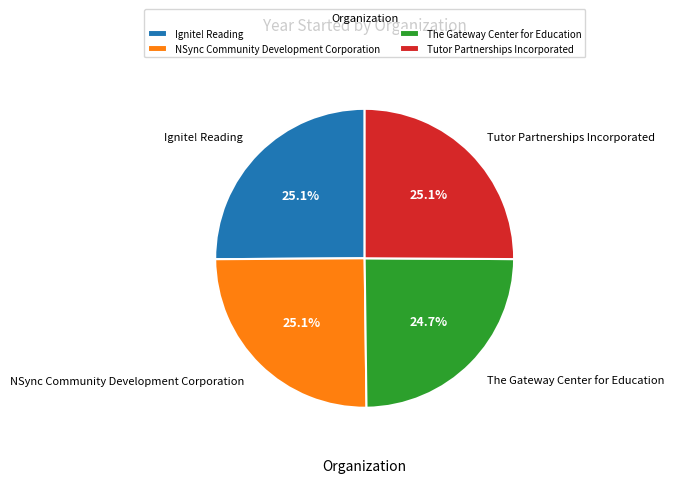

How many segments does this pie chart have?

4